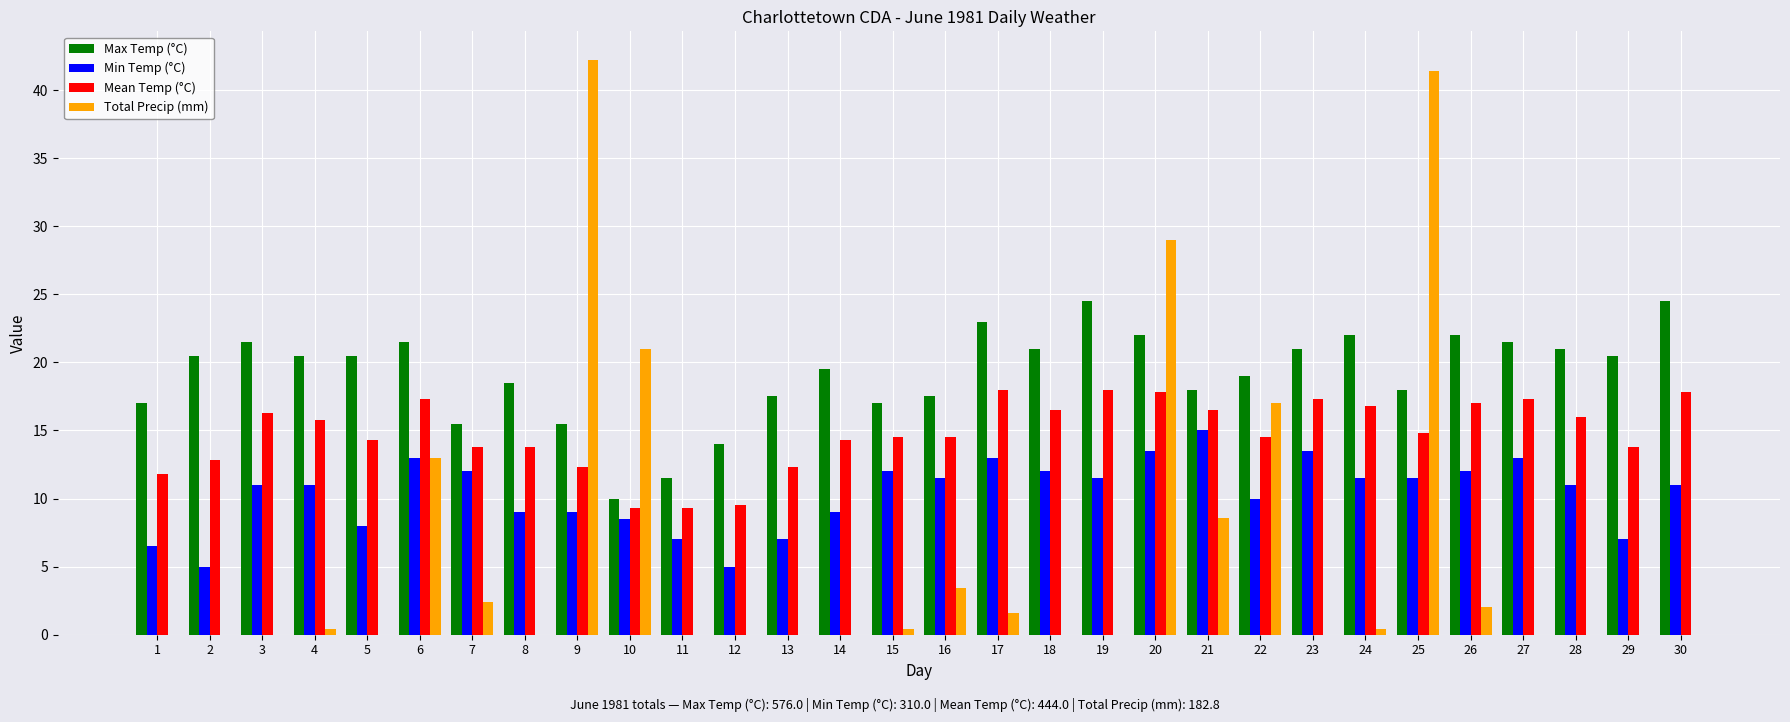

Read the Min Temp (°C) value at 20.

13.5